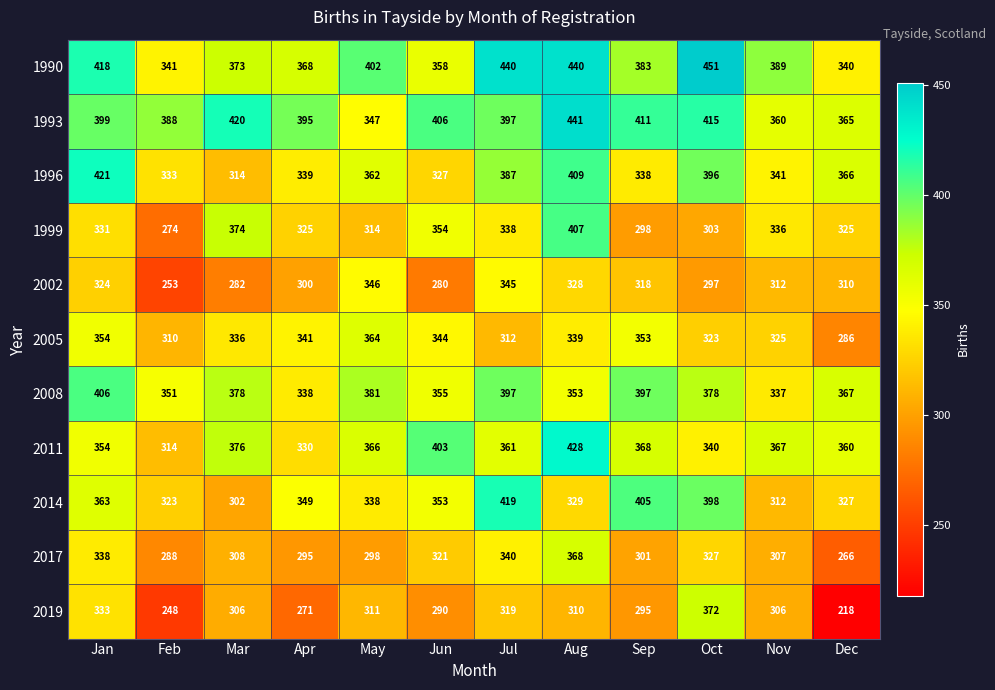

What is the difference between the 1993 values at Feb and Oct?

27